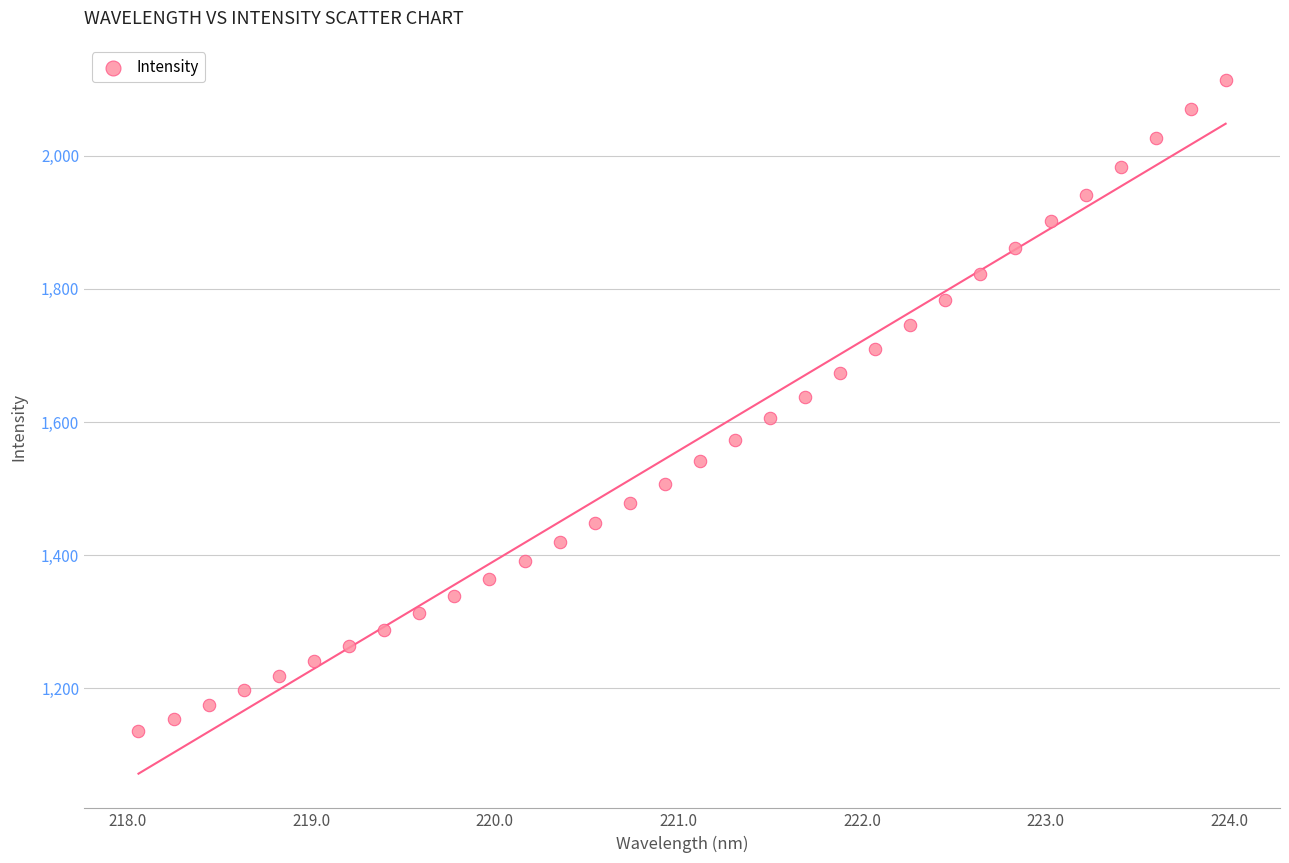

What is the range of X values (max minus min)?

5.9